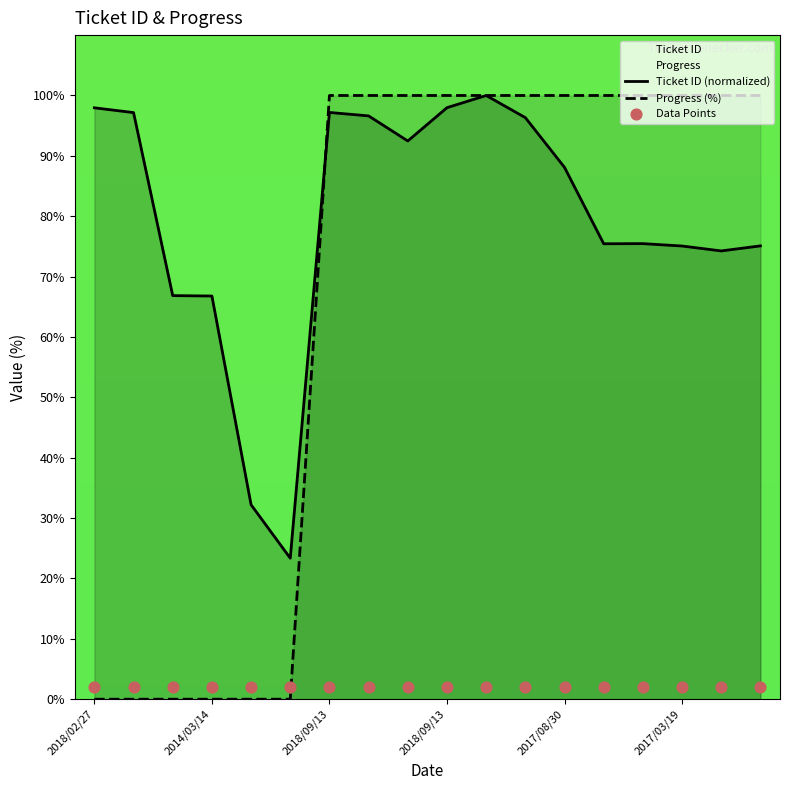

What is the total value across all series at 2017/03/19?

177.1